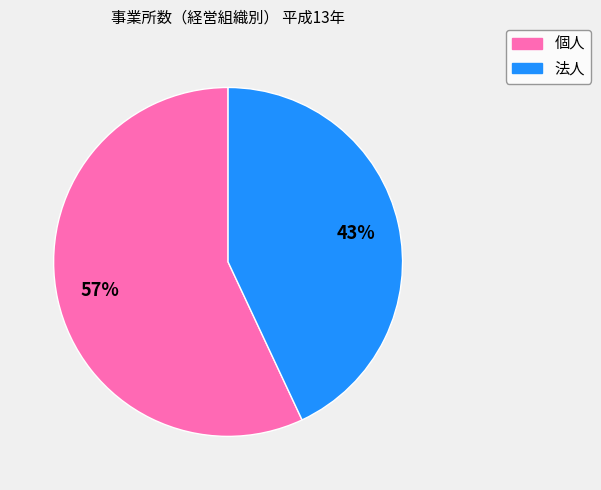

To the nearest percent, what portion does 法人 represent?

43%